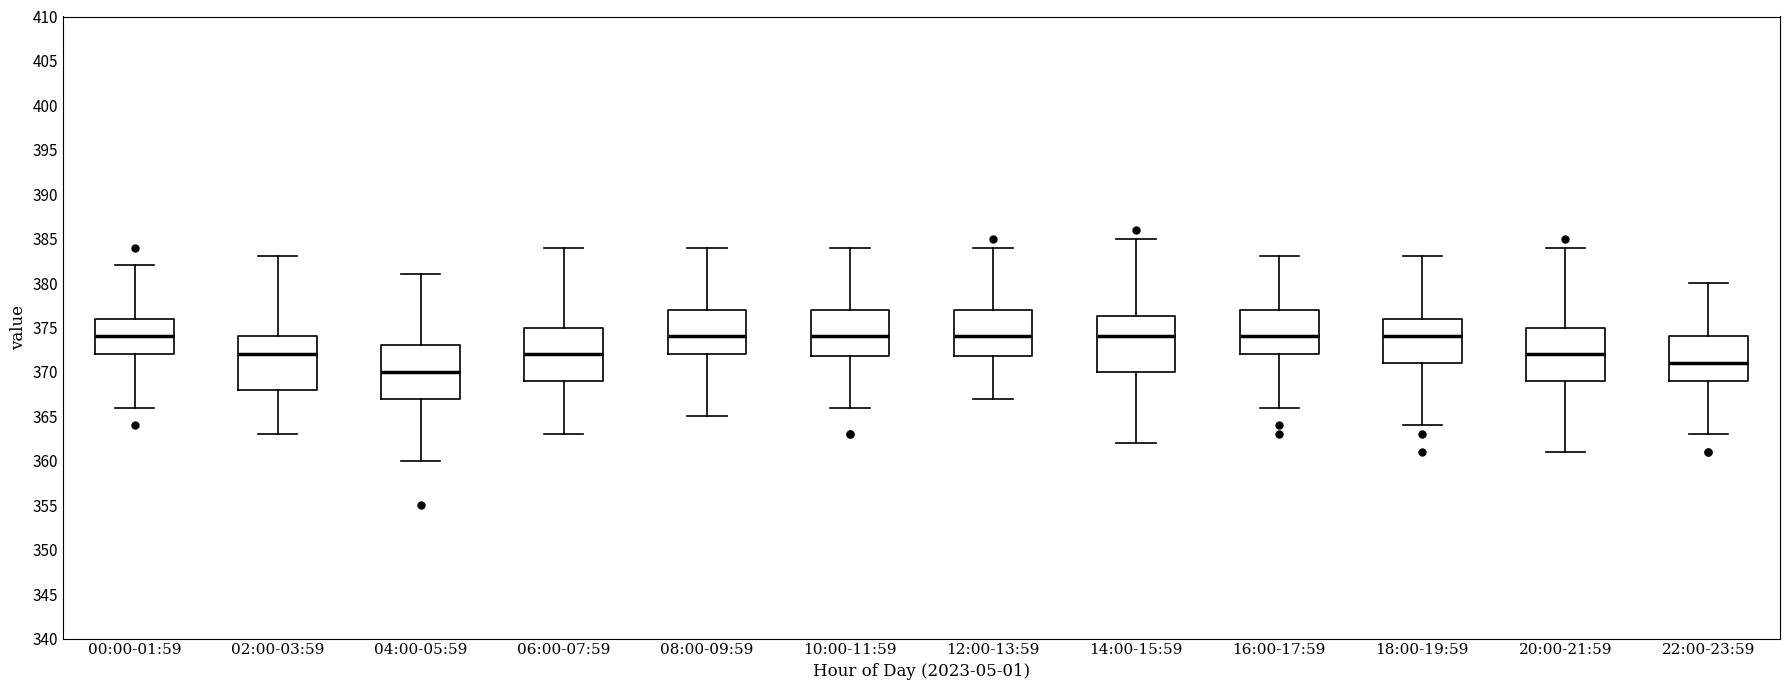

Reading left to right, transcribe this box plot: for each box, give where its median line is, the range the box spans, and where its two whiskers end, as read against the y-axis. The values are not printed on the chart, so give them approximately, as read against the axis.

00:00-01:59: median 374.0, box 372.0 to 376.0, whiskers 366.0 to 382.0
02:00-03:59: median 372.0, box 368.0 to 374.0, whiskers 363.0 to 383.0
04:00-05:59: median 370.0, box 367.0 to 373.0, whiskers 360.0 to 381.0
06:00-07:59: median 372.0, box 369.0 to 375.0, whiskers 363.0 to 384.0
08:00-09:59: median 374.0, box 372.0 to 377.0, whiskers 365.0 to 384.0
10:00-11:59: median 374.0, box 372.0 to 377.0, whiskers 366.0 to 384.0
12:00-13:59: median 374.0, box 372.0 to 377.0, whiskers 367.0 to 384.0
14:00-15:59: median 374.0, box 370.0 to 376.5, whiskers 362.0 to 385.0
16:00-17:59: median 374.0, box 372.0 to 377.0, whiskers 366.0 to 383.0
18:00-19:59: median 374.0, box 371.0 to 376.0, whiskers 364.0 to 383.0
20:00-21:59: median 372.0, box 369.0 to 375.0, whiskers 361.0 to 384.0
22:00-23:59: median 371.0, box 369.0 to 374.0, whiskers 363.0 to 380.0